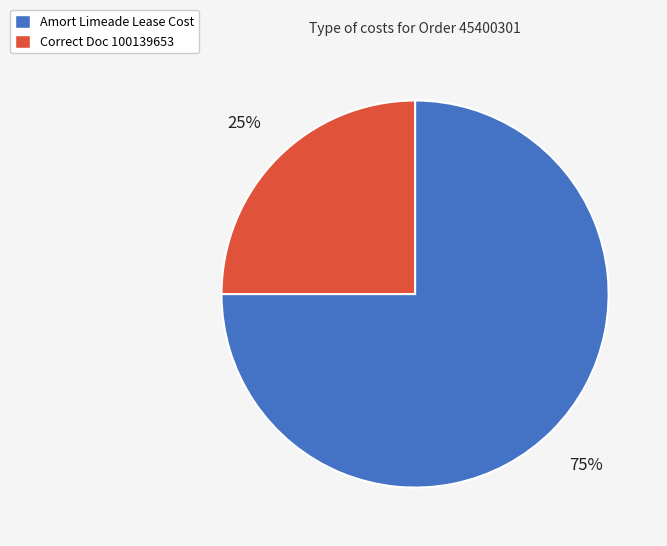

To the nearest percent, what is the difference between the Correct Doc 100139653 and Amort Limeade Lease Cost slice percentages?

50%